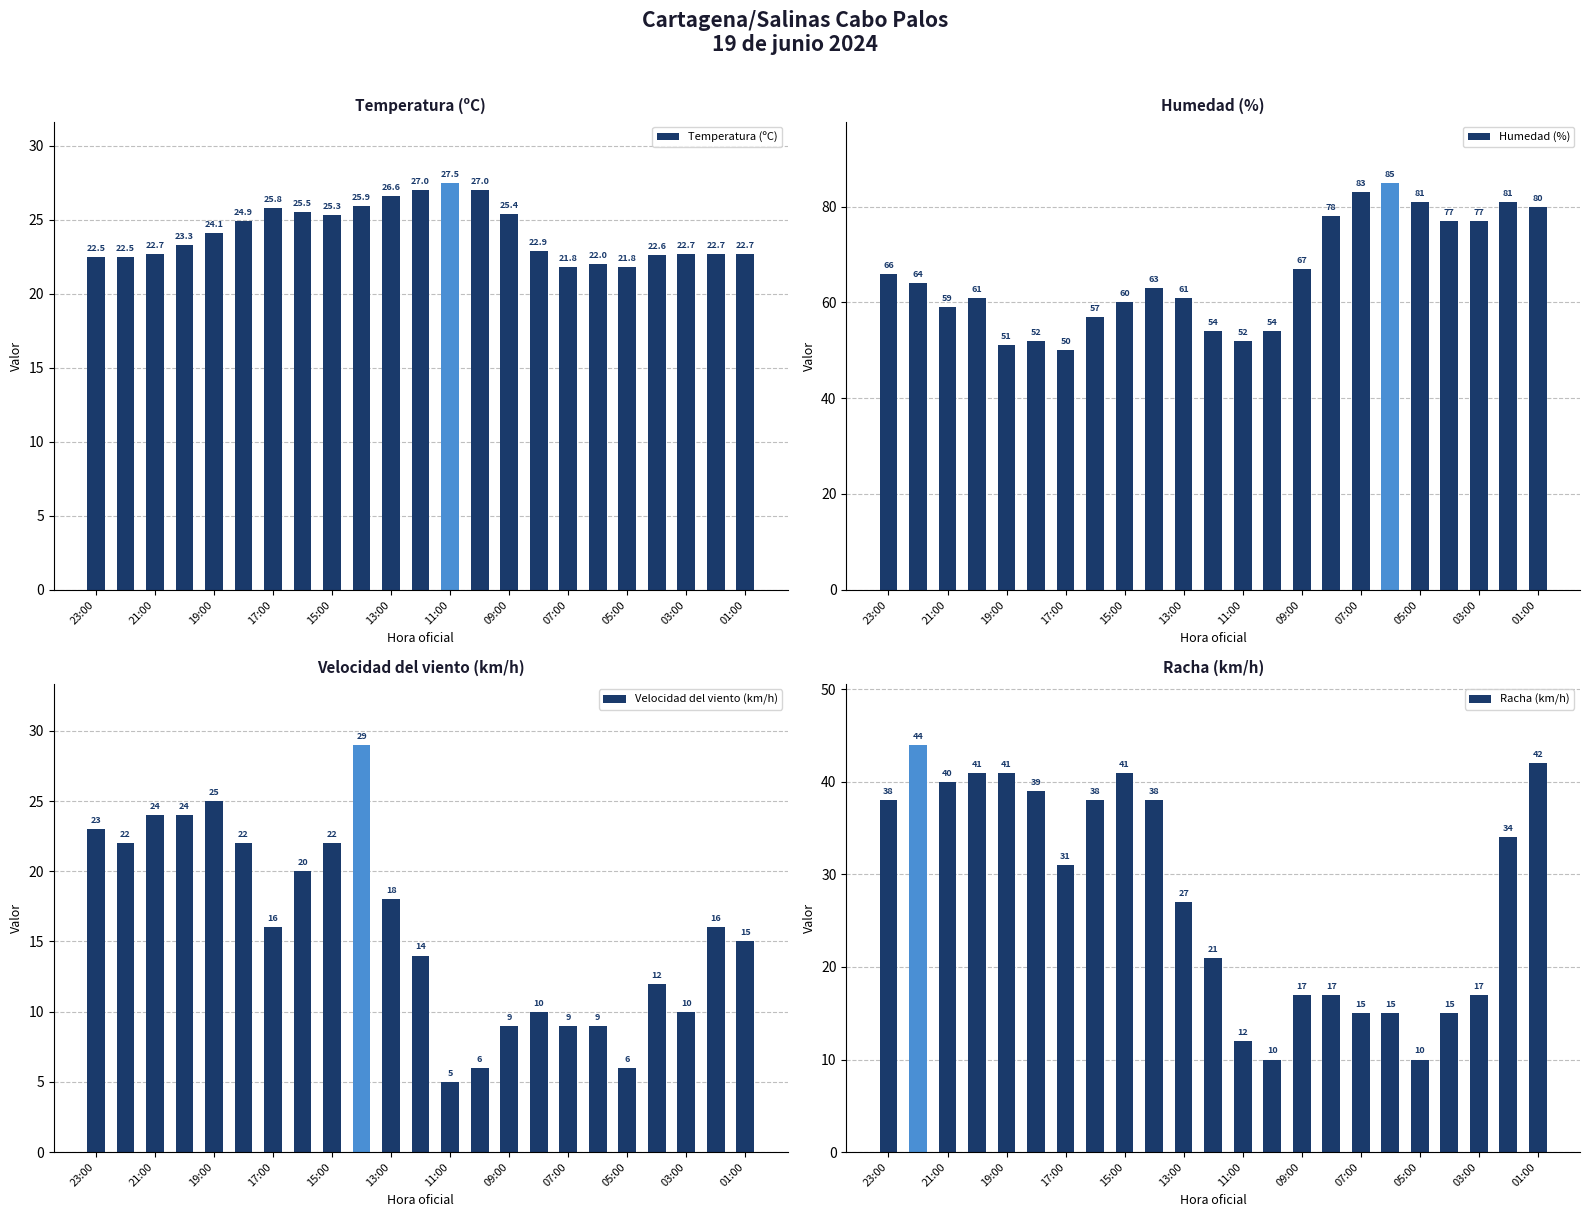

At which label is Humedad (%) closest to 67?

09:00